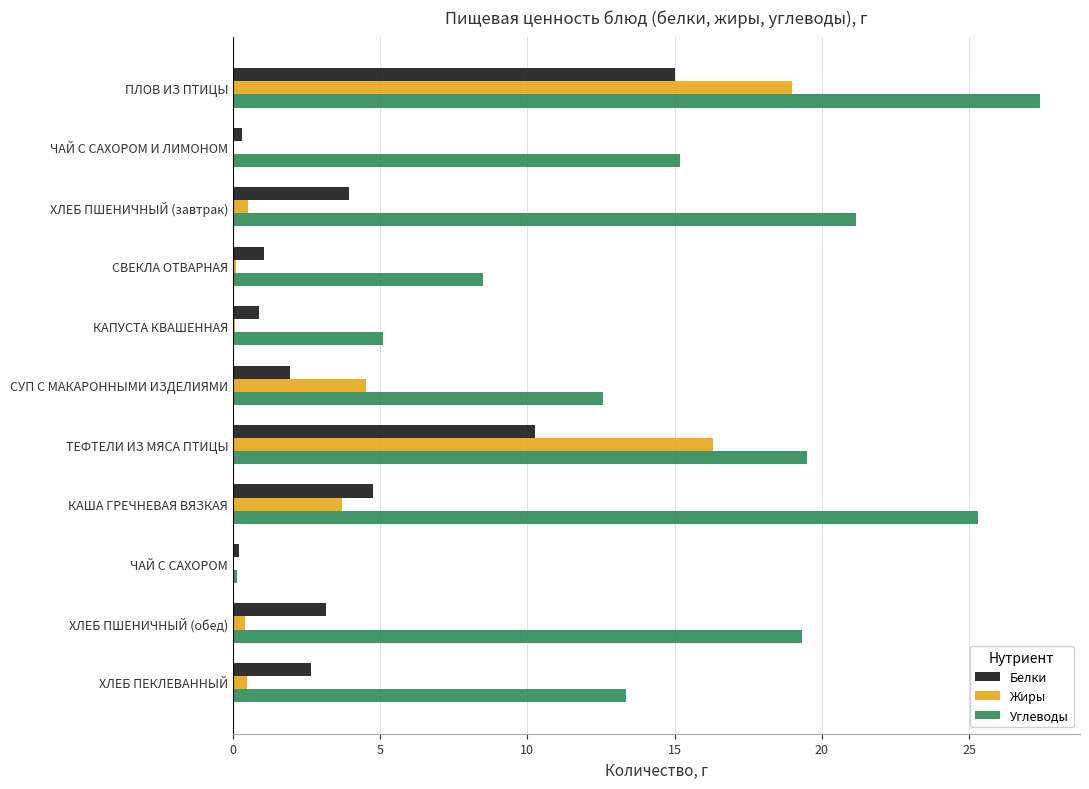

Between ТЕФТЕЛИ ИЗ МЯСА ПТИЦЫ and ХЛЕБ ПШЕНИЧНЫЙ (обед), which series saw the biggest shift?

Жиры